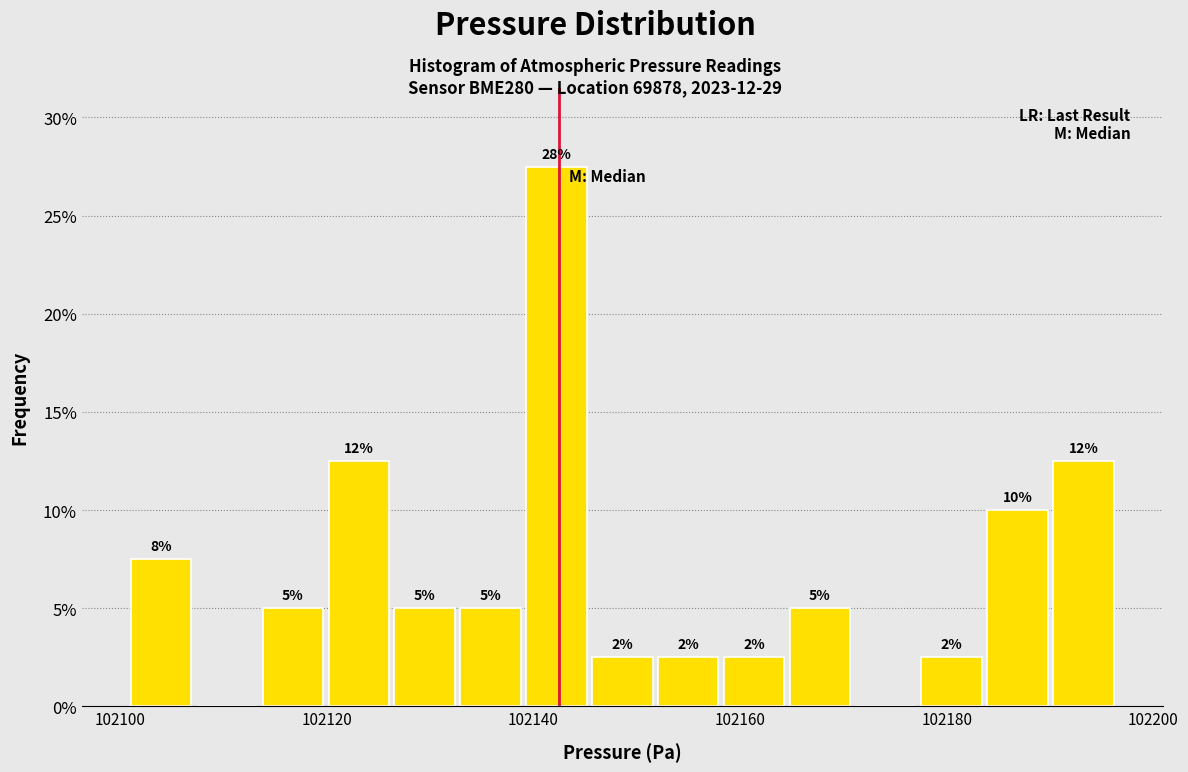

Around what value on the x-axis is the tallest bar? Give the approximate position of its centre, as read against the axis.

102142